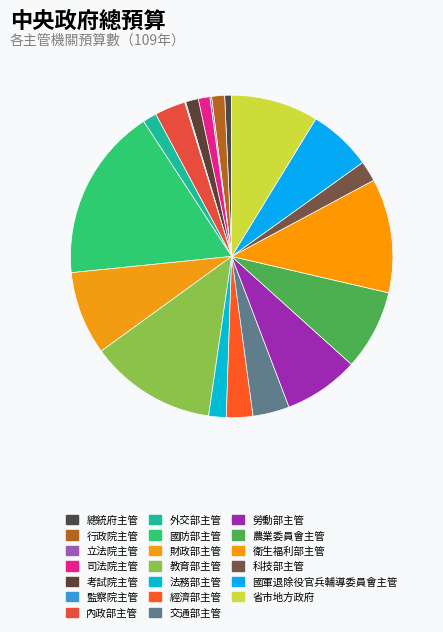

Count the number of slices in the pie.

20